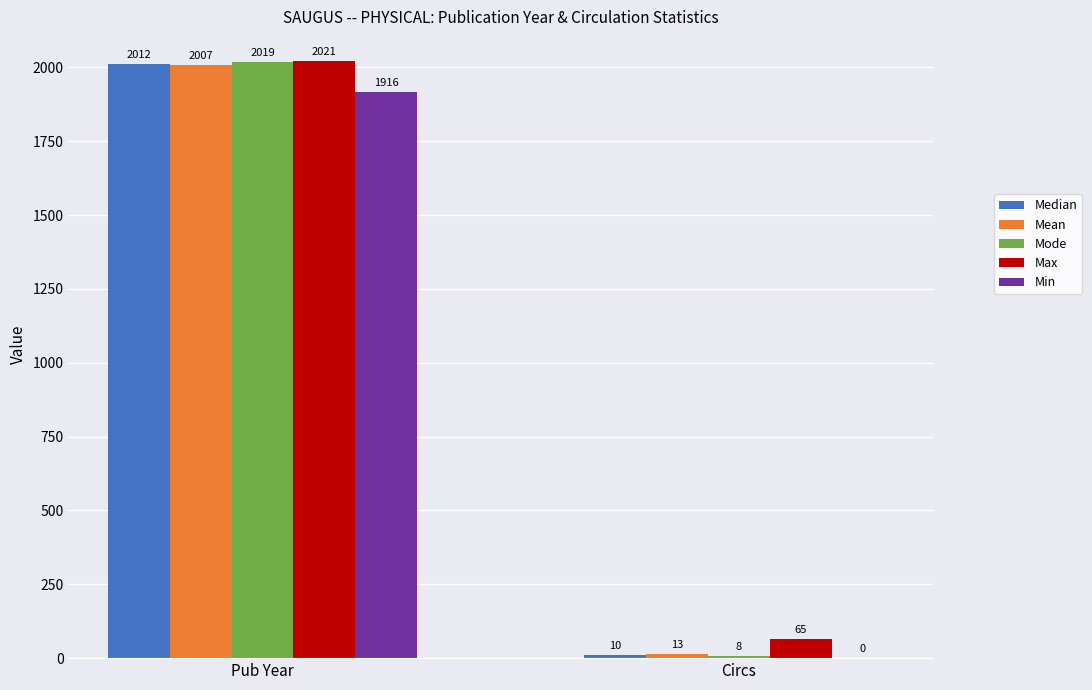

Between Pub Year and Circs, which series saw the biggest shift?

Mode